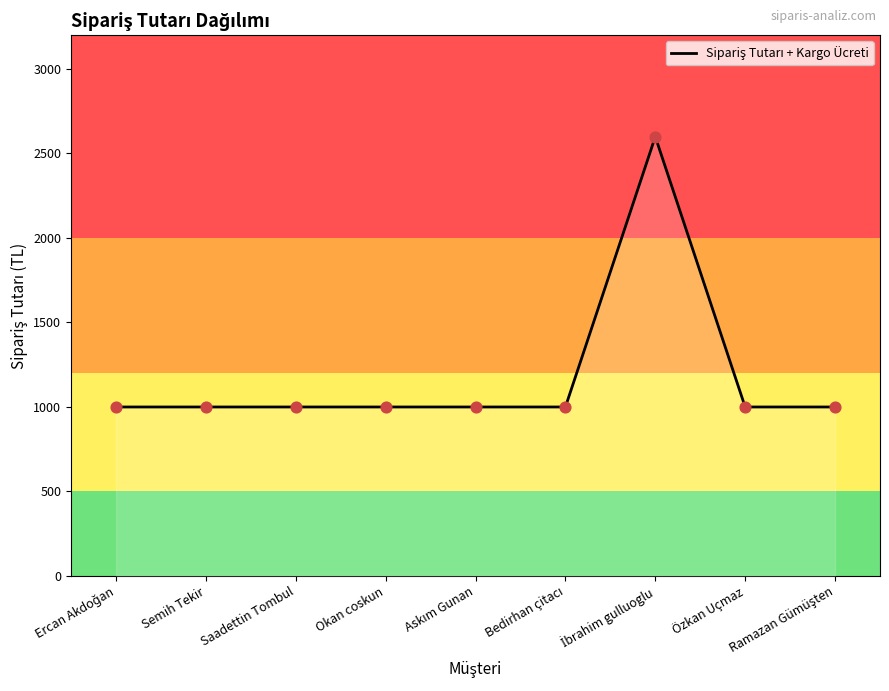

What is the maximum value shown in the chart?

2599